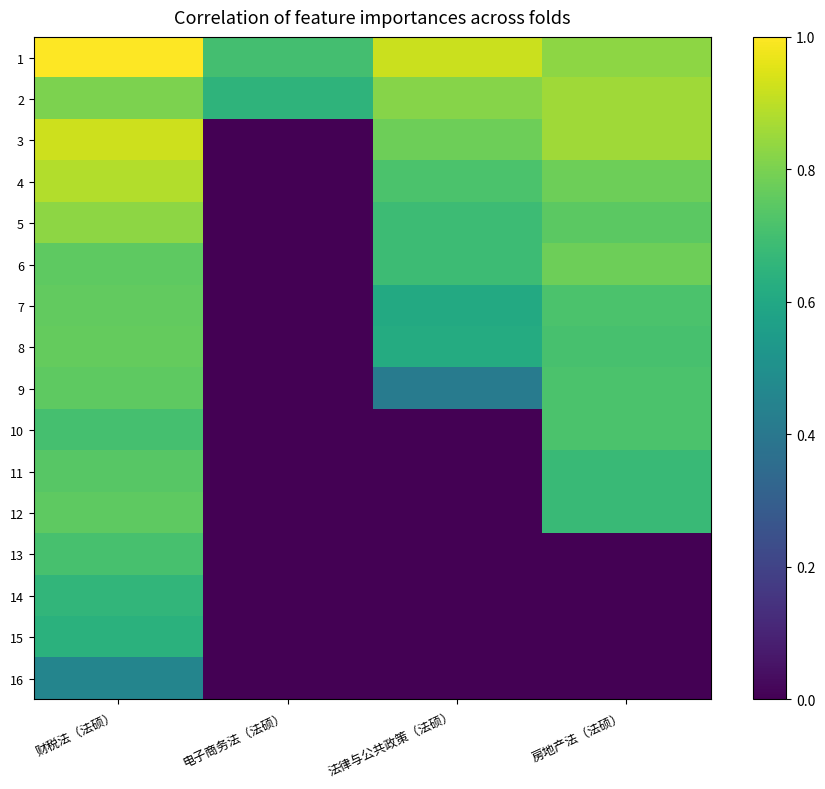

Between 房地产法（法硕） and 电子商务法（法硕）, which is larger?

房地产法（法硕）